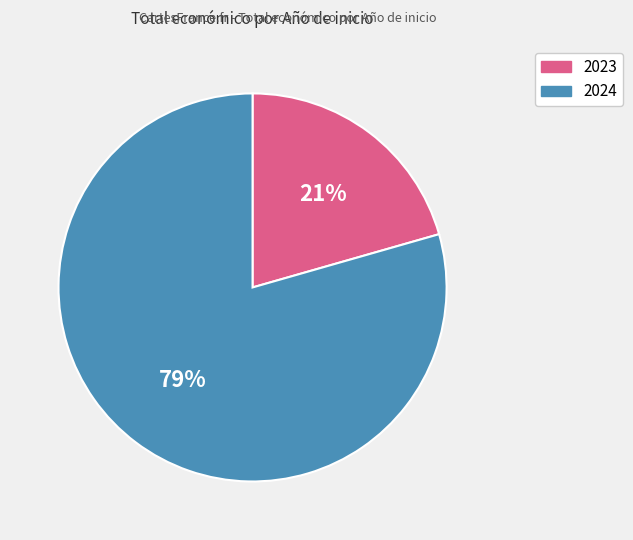

To the nearest percent, what is the average slice percentage?

50%